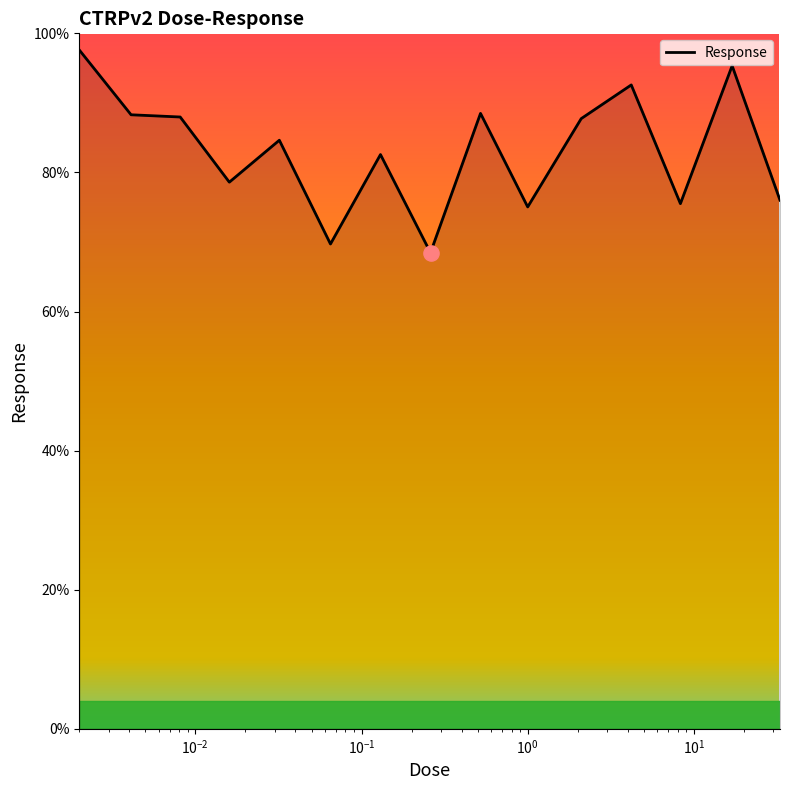

What is the smallest value displayed?

68.5